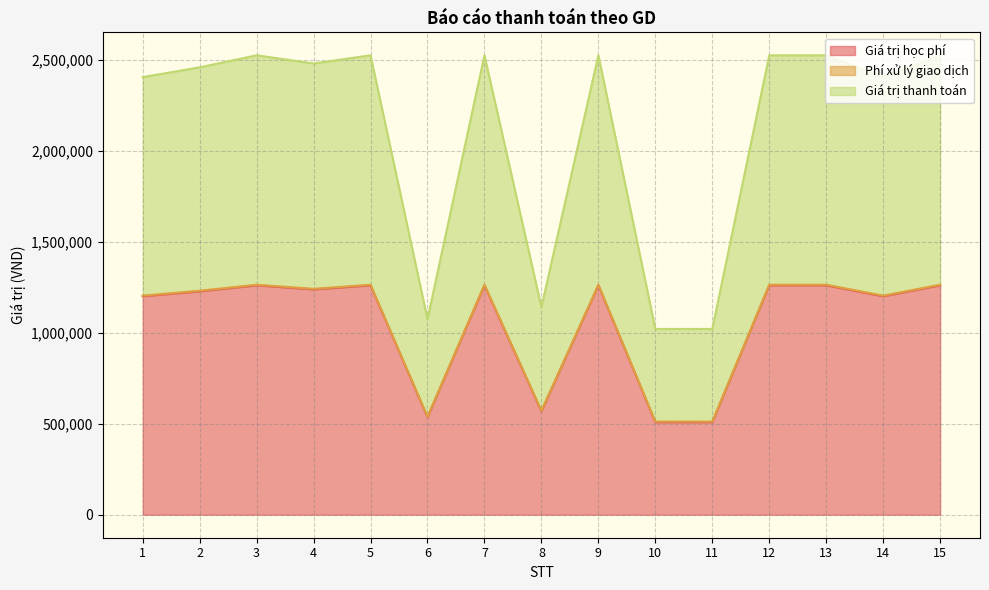

Is the value of Giá trị học phí at 5 greater than the value of Giá trị thanh toán at 3?

No